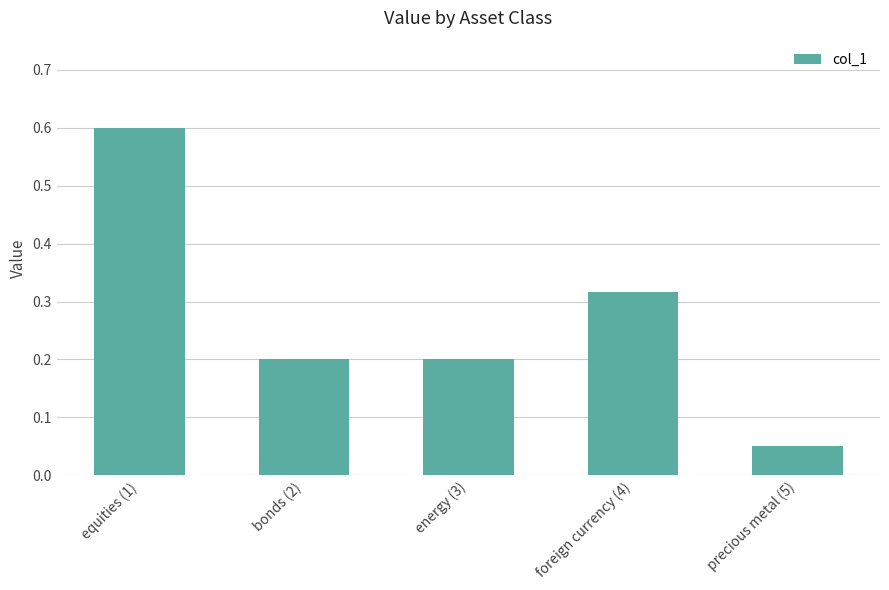

What is the label of the 3rd bar from the right?

energy (3)